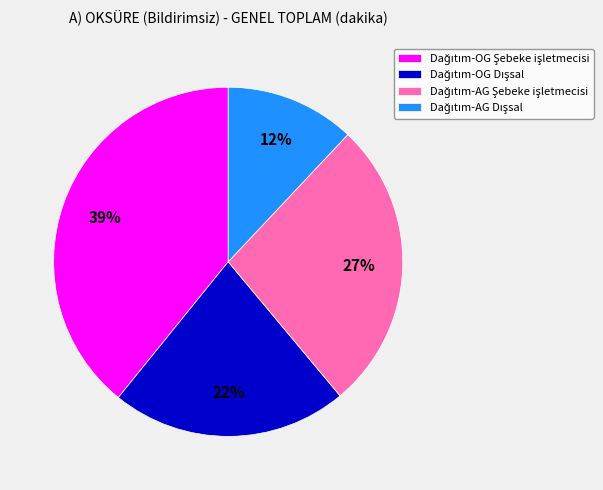

Is there a majority slice in this chart?

No